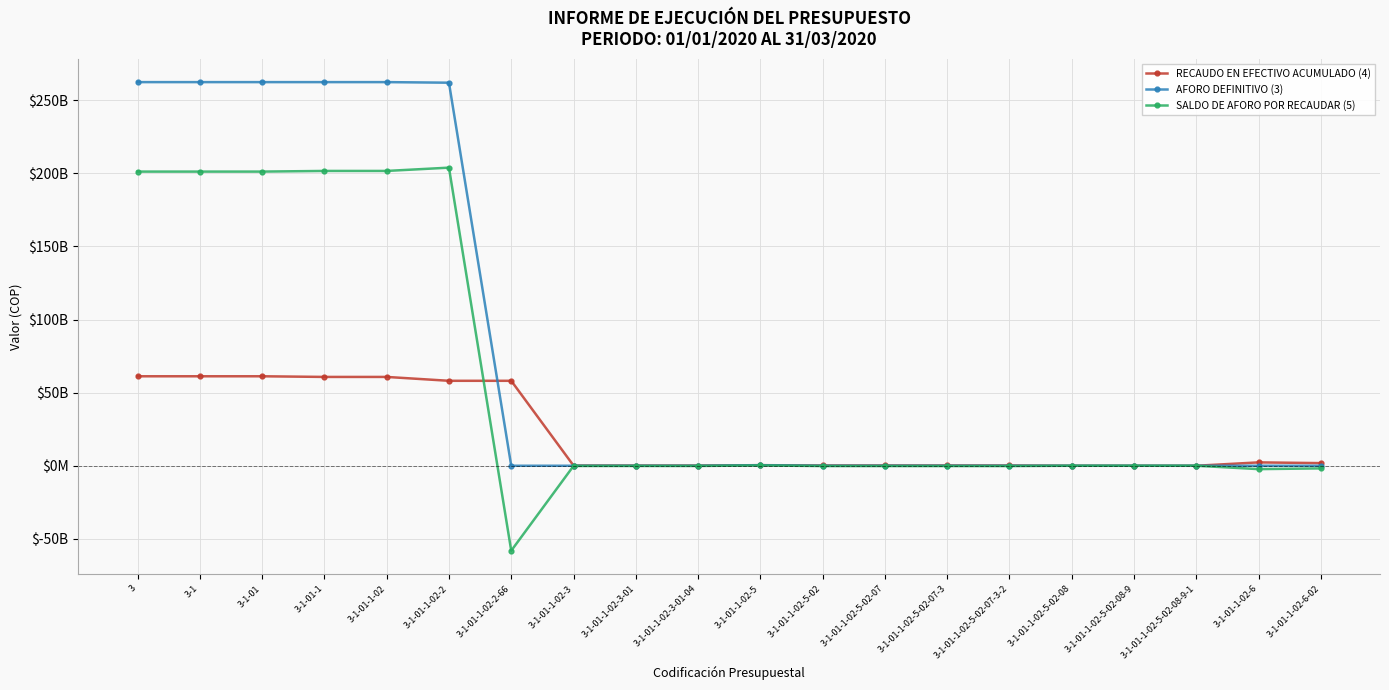

Does the chart have visible grid lines?

Yes